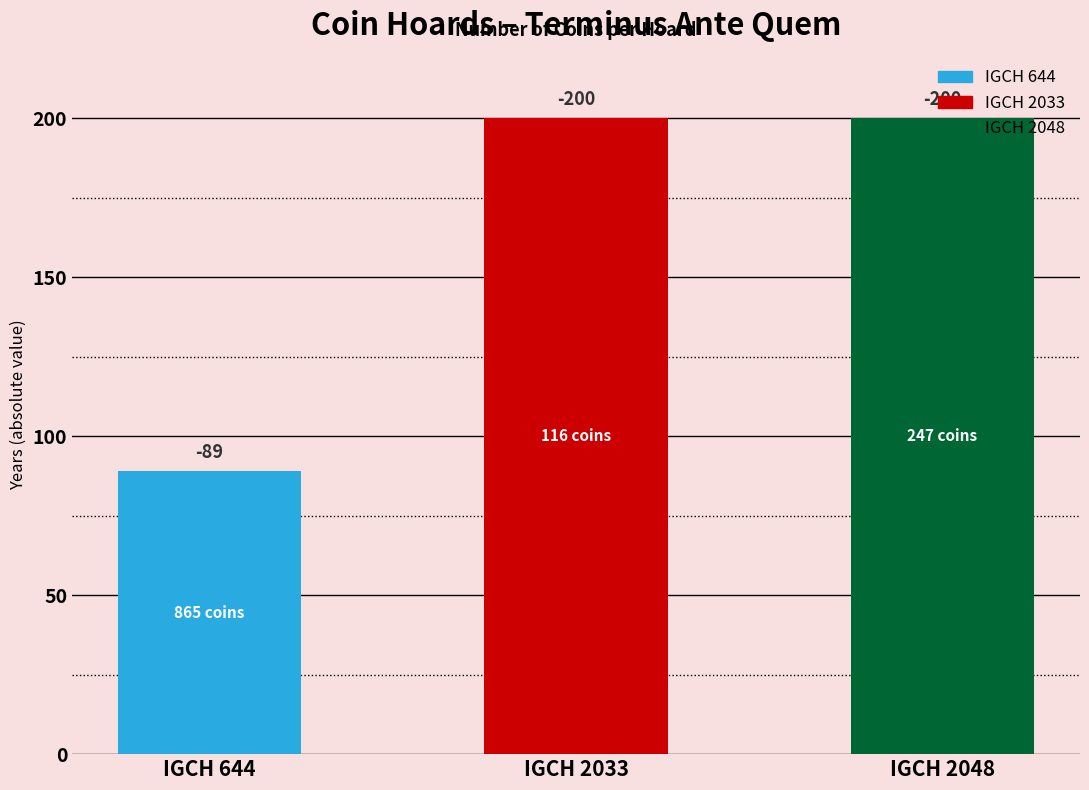

What is the difference between the values at IGCH 644 and IGCH 2033?

111